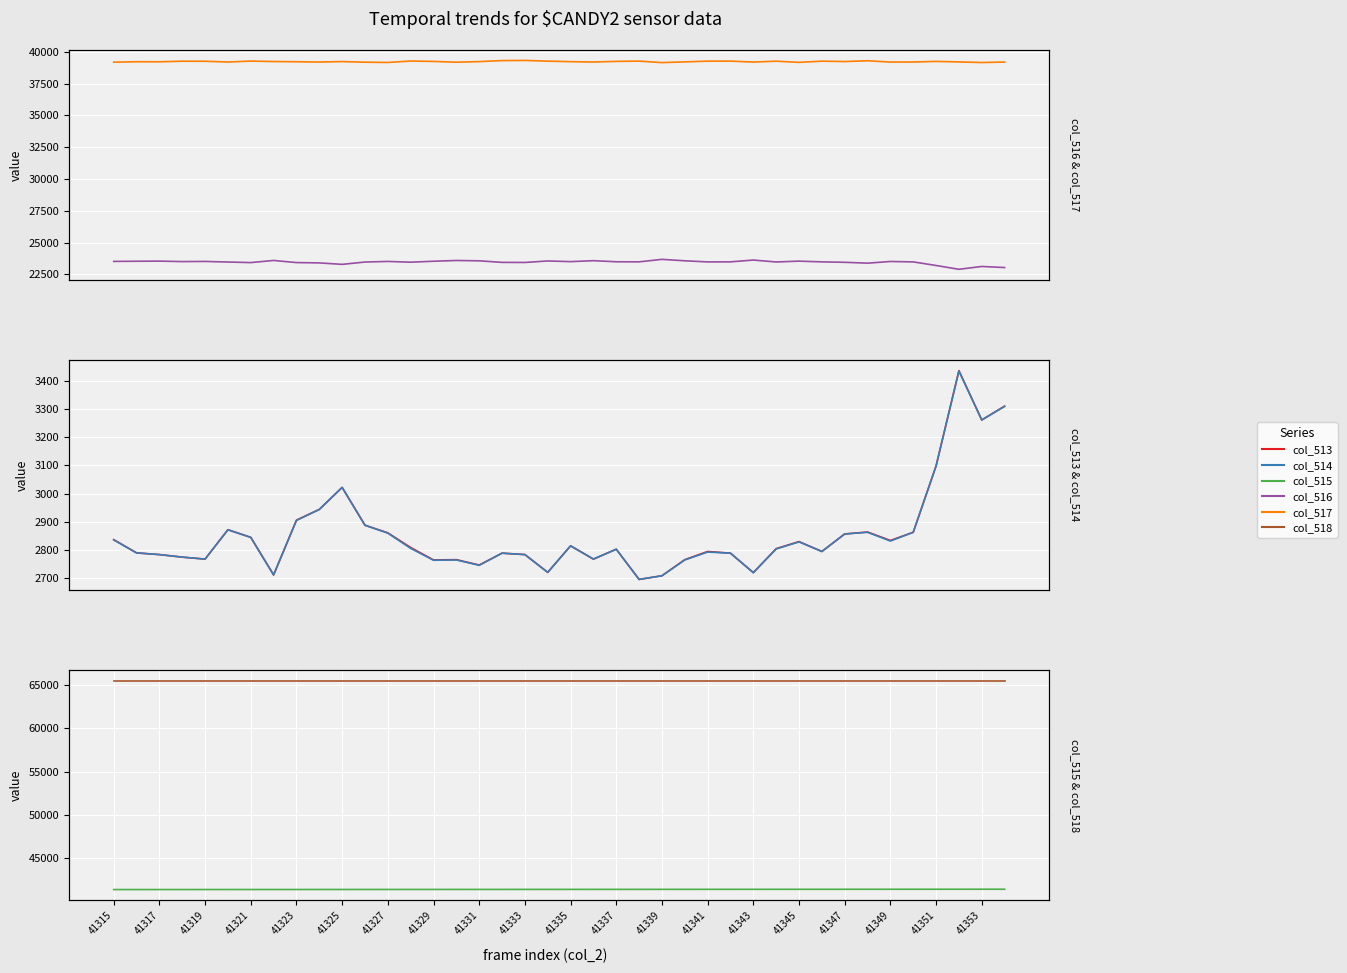

What are all the series names shown in the legend?

col_516, col_517, col_513, col_514, col_515, col_518